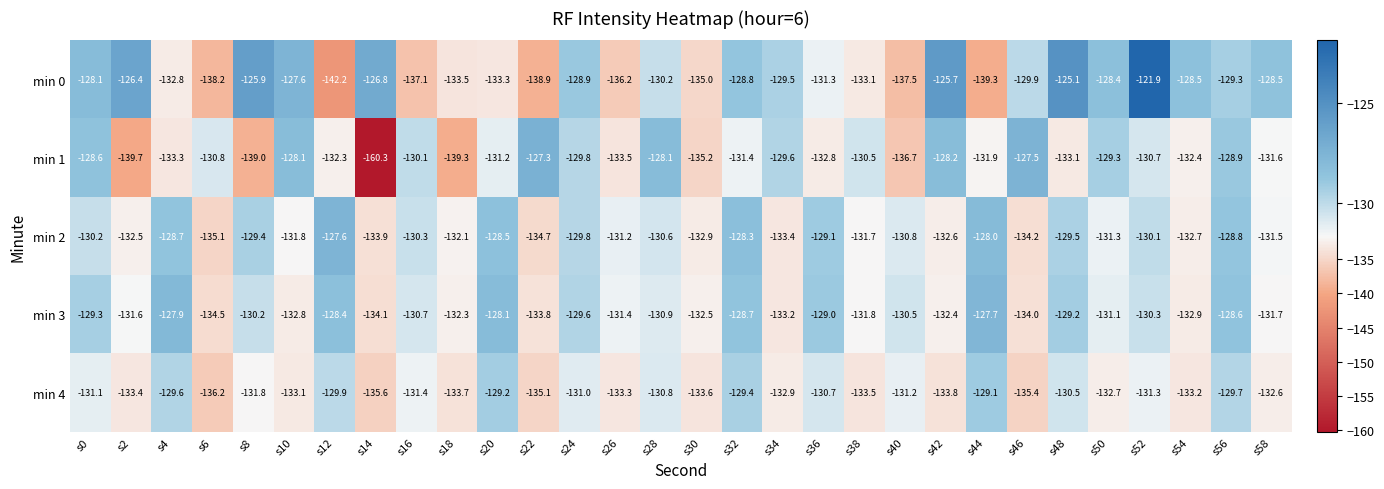

List the series in order of their peak value, lowest first.

min 4, min 3, min 2, min 1, min 0